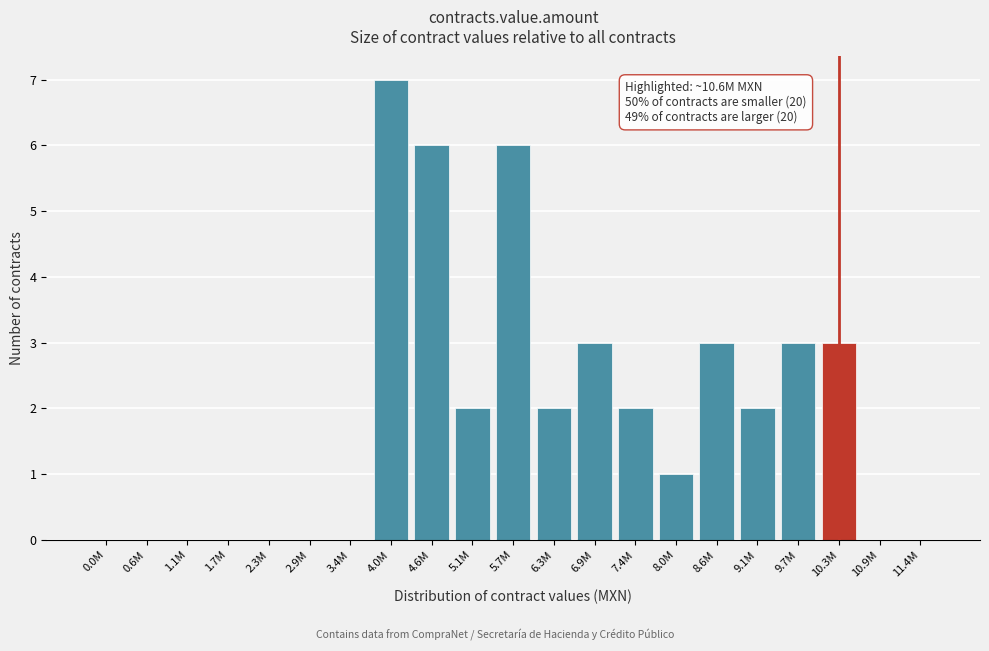

Reading left to right, list all the values displayed in this chart.

0.0M=0	0.6M=0	1.1M=0	1.7M=0	2.3M=0	2.9M=0	3.4M=0	4.0M=7	4.6M=6	5.1M=2	5.7M=6	6.3M=2	6.9M=3	7.4M=2	8.0M=1	8.6M=3	9.1M=2	9.7M=3	10.3M=3	10.9M=0	11.4M=0